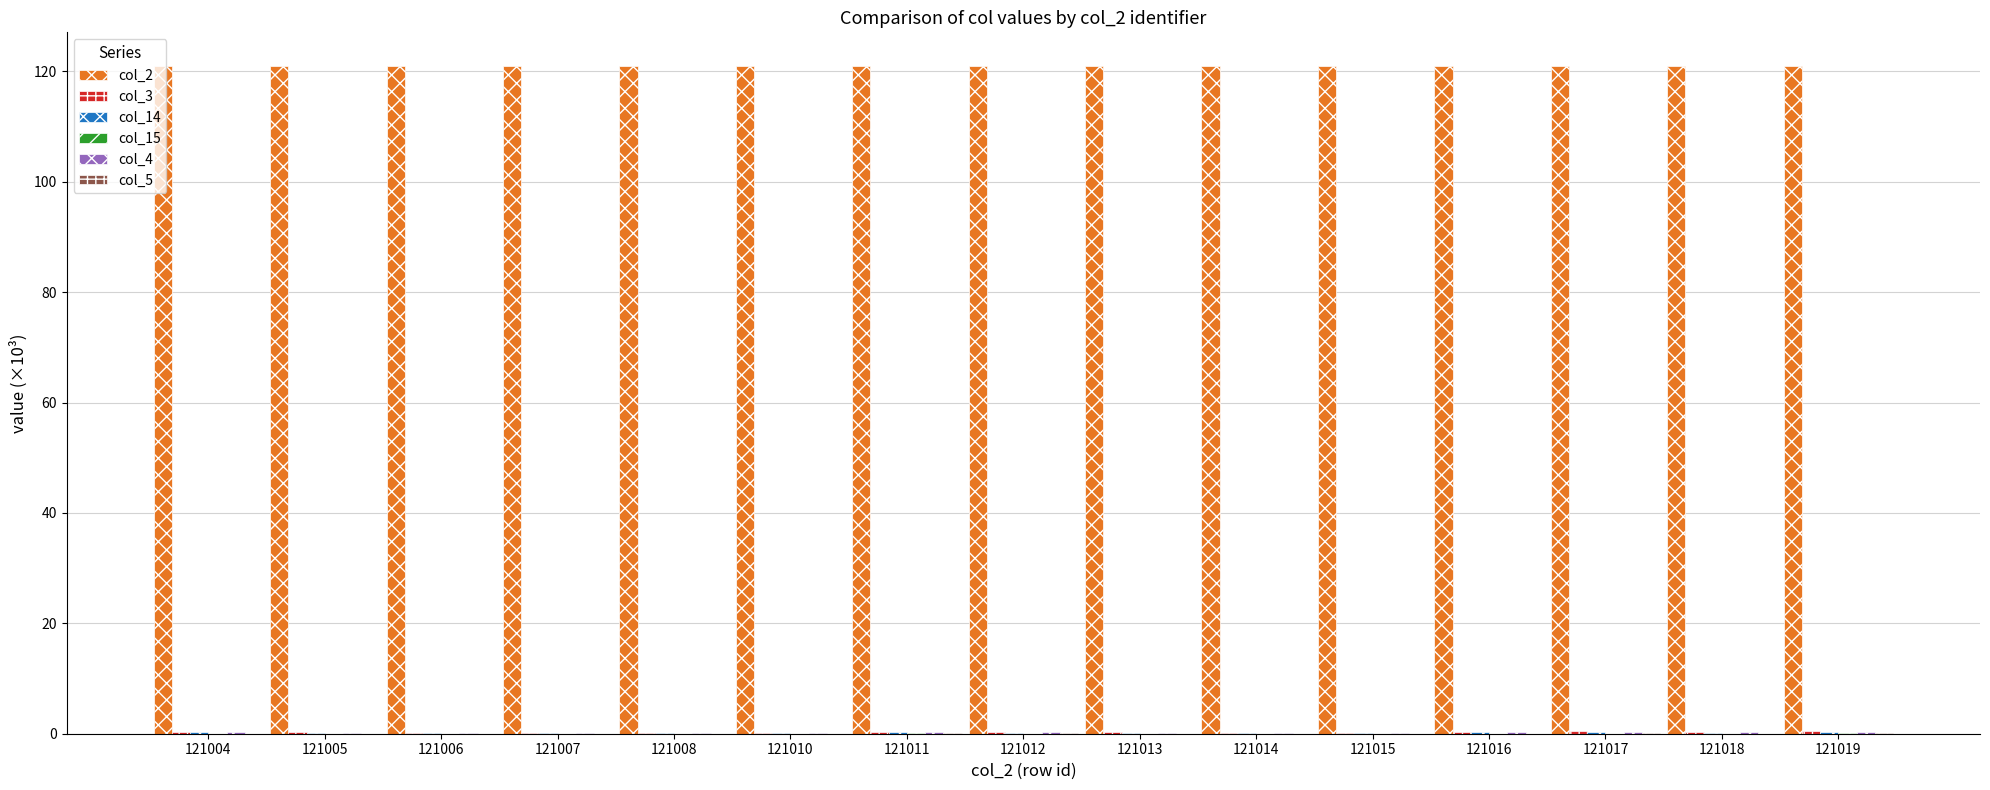

The col_2 series shows 121.0 at 121011. True or false?

True